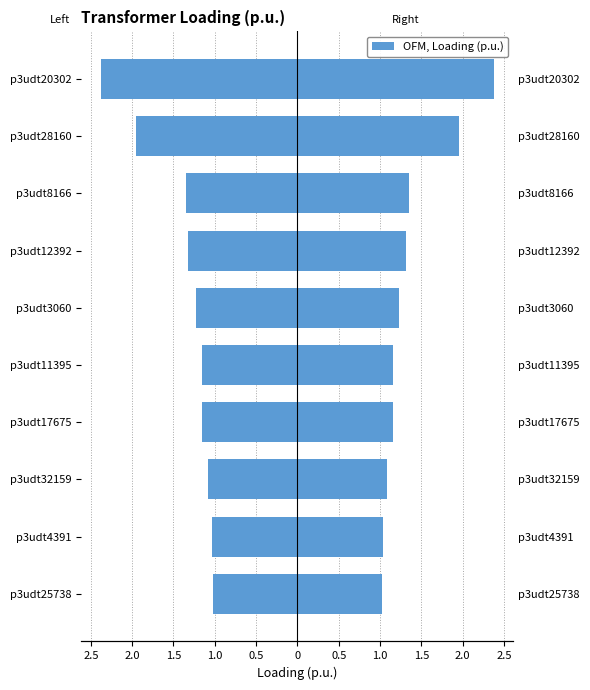

What is the value of the Loading (p.u.) – Left bar at the 6th from the left?

-1.2